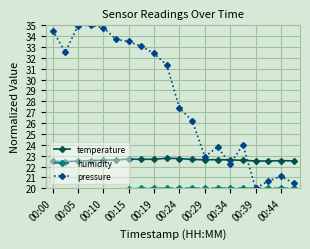

What is the lowest value of the temperature series?

22.5